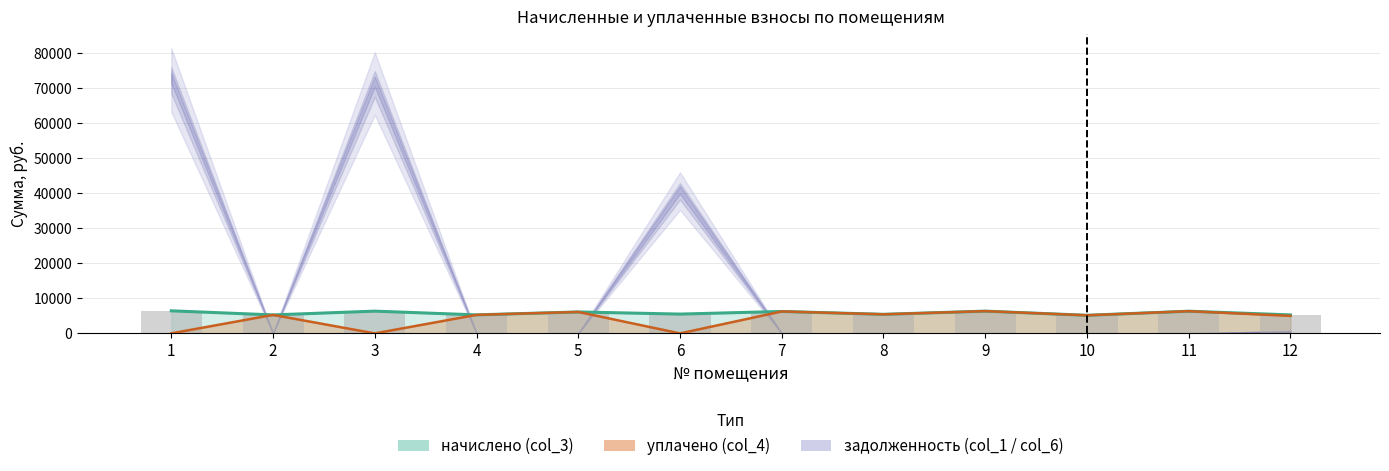

Between 5 and 9, which is larger?

9